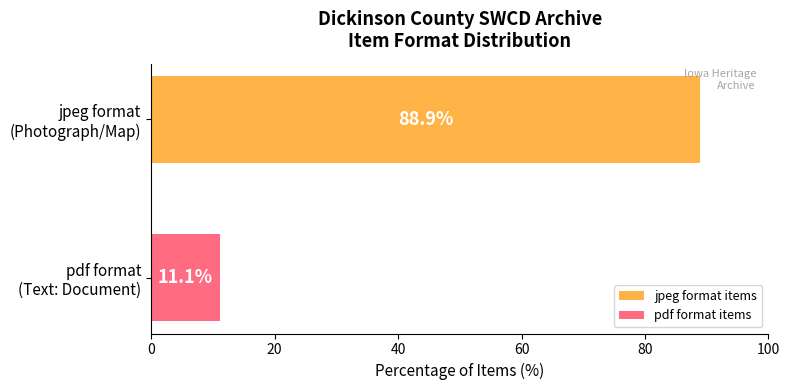

List the series in order of their overall mean, highest first.

jpeg format items, pdf format items